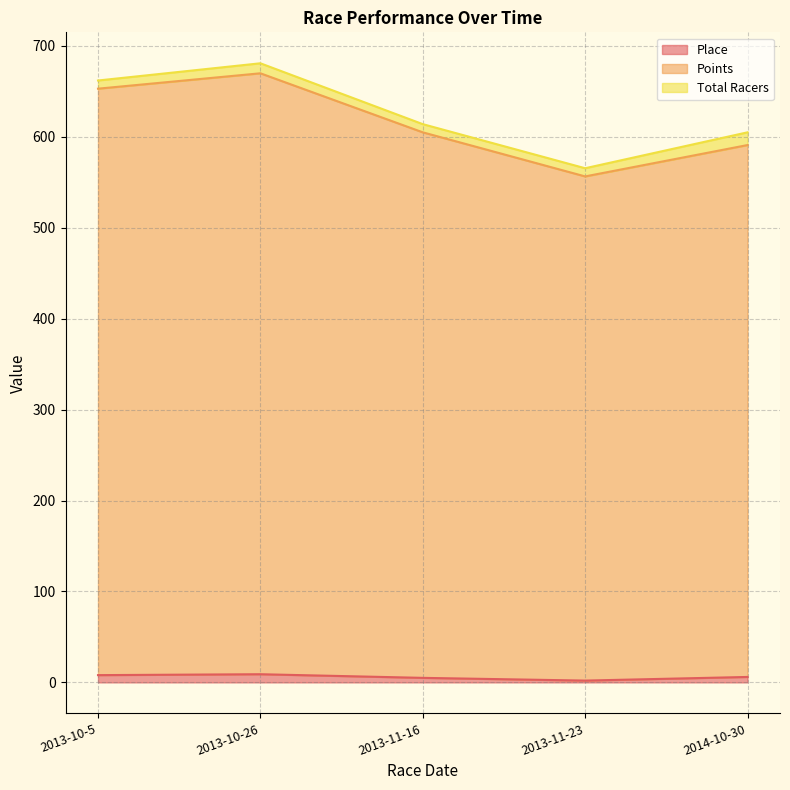

How many interior local peaks does the Points series have?

1